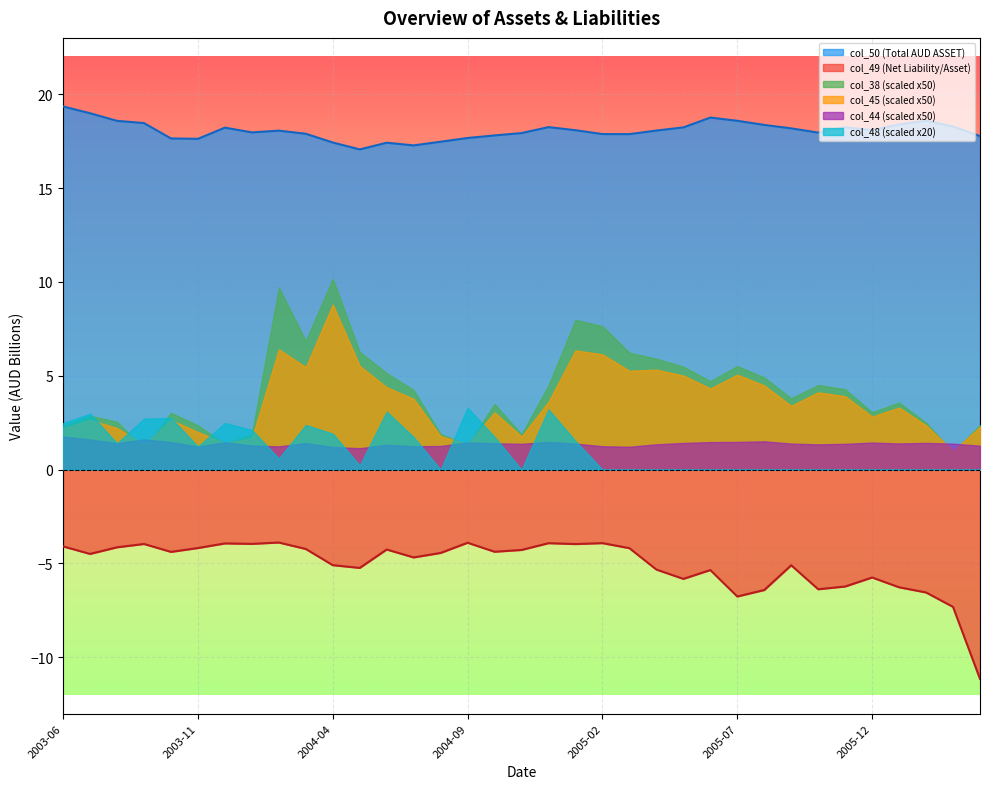

True or false: col_44 has a value of 0.0 at 2005-12.

False